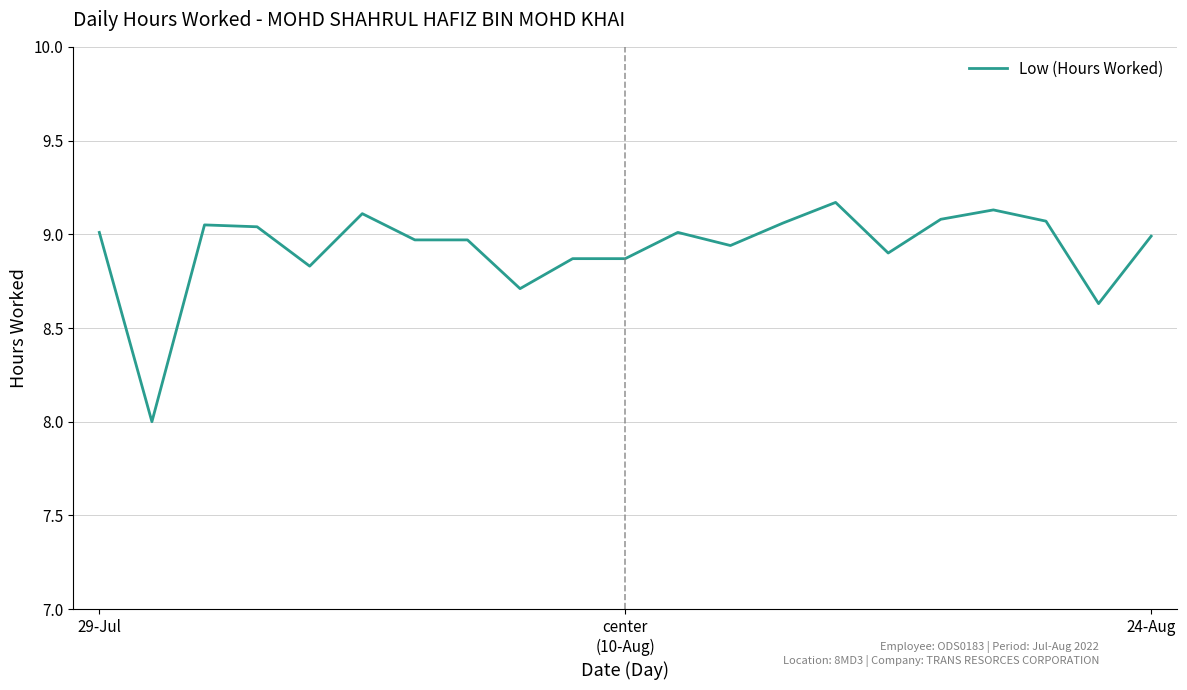

What is the maximum value shown in the chart?

9.2